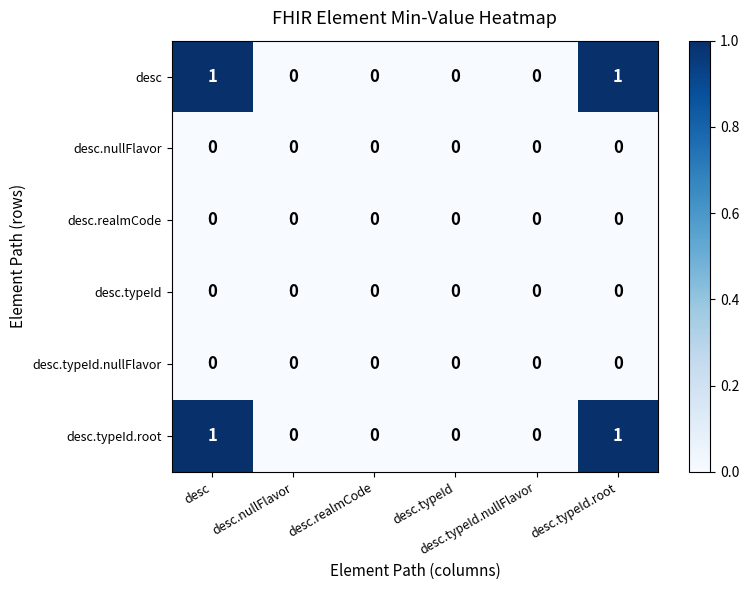

At which category does the chart reach its minimum across all series?

desc.nullFlavor